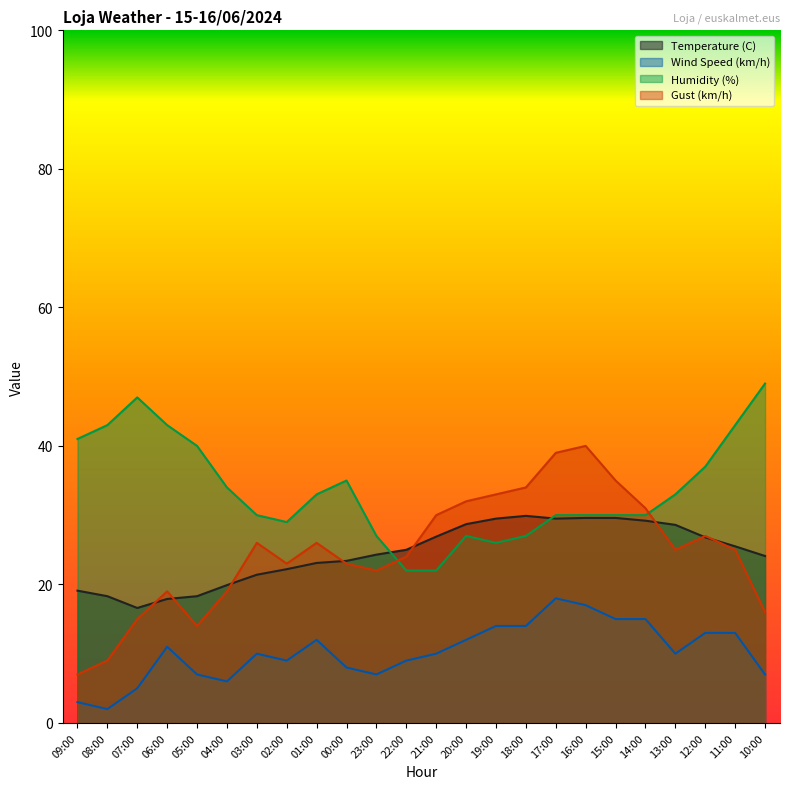

What is the label of the 24th point from the right?

09:00